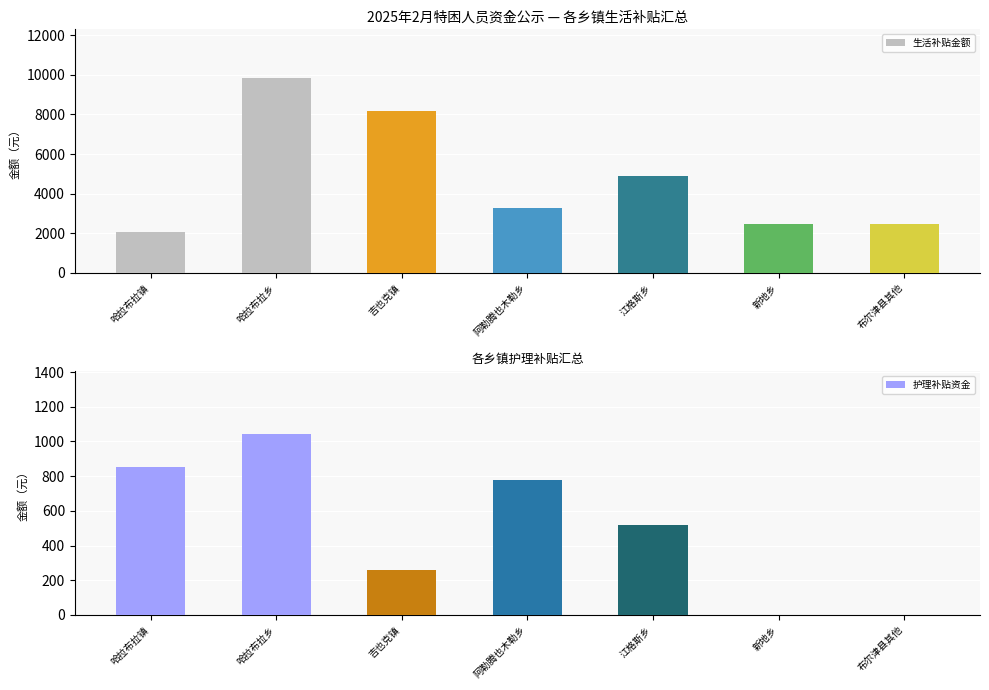

What position from the right is 吉也克镇?

5